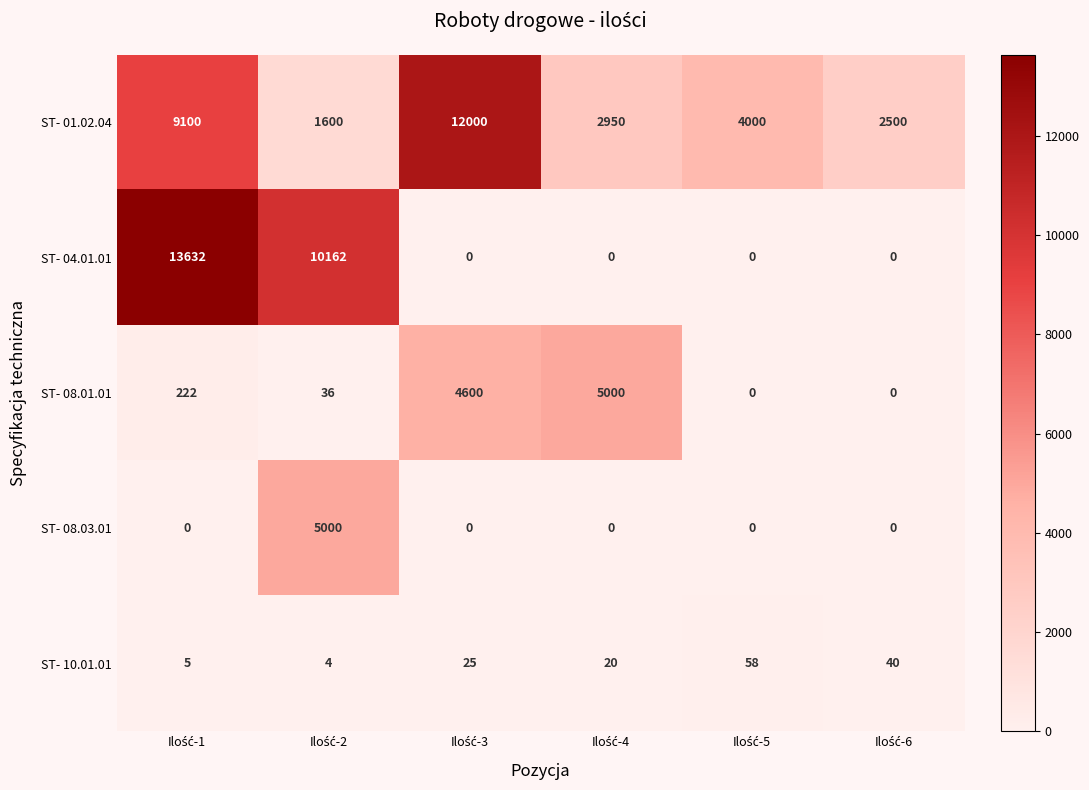

How many values in the ST- 08.03.01 series exceed 0?

1